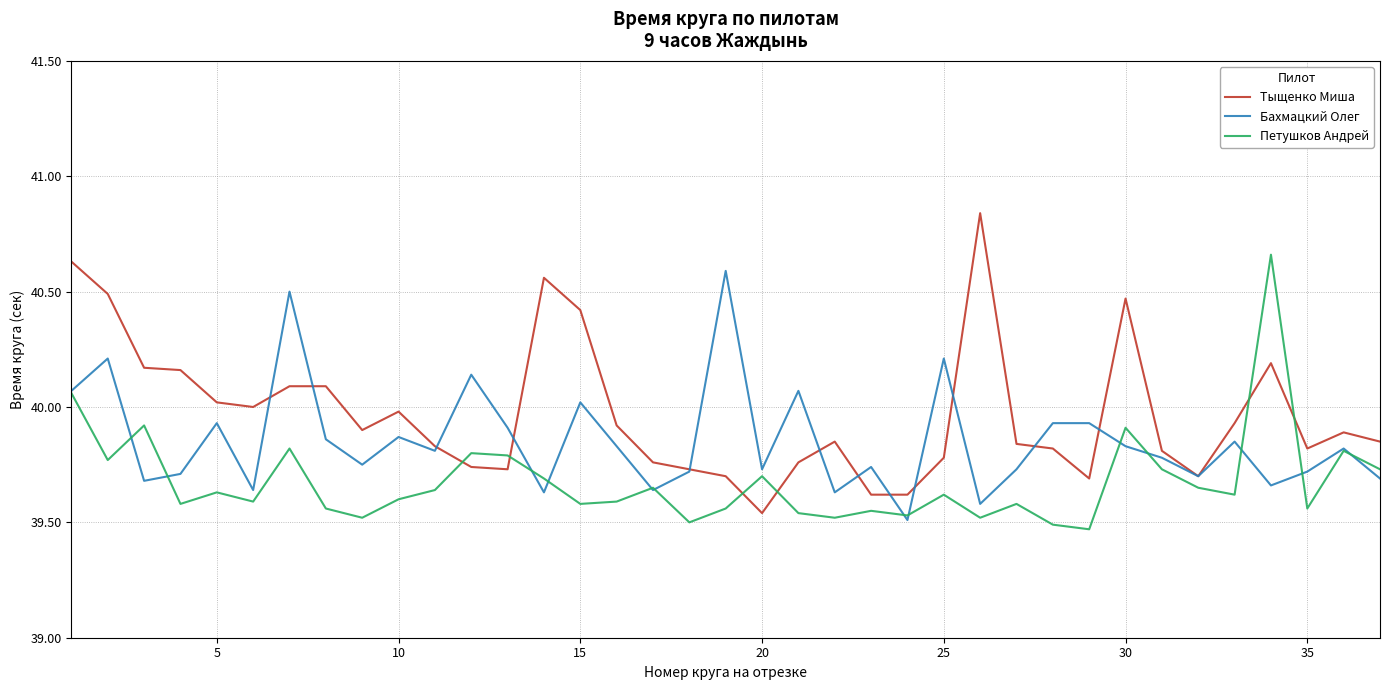

How many lines are shown in the chart?

3